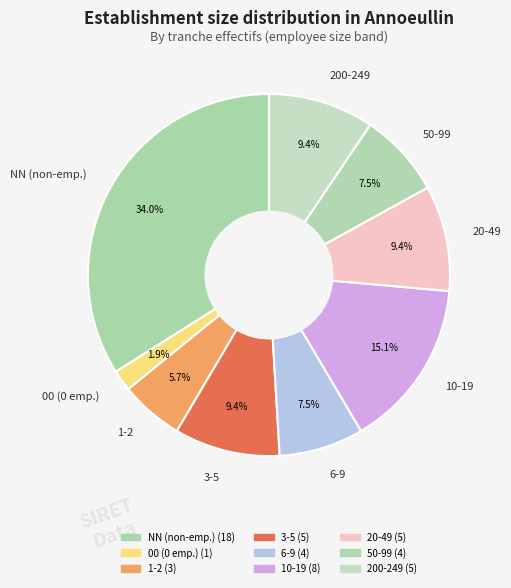

Which has a higher value, NN (non-emp.) or 200-249?

NN (non-emp.)